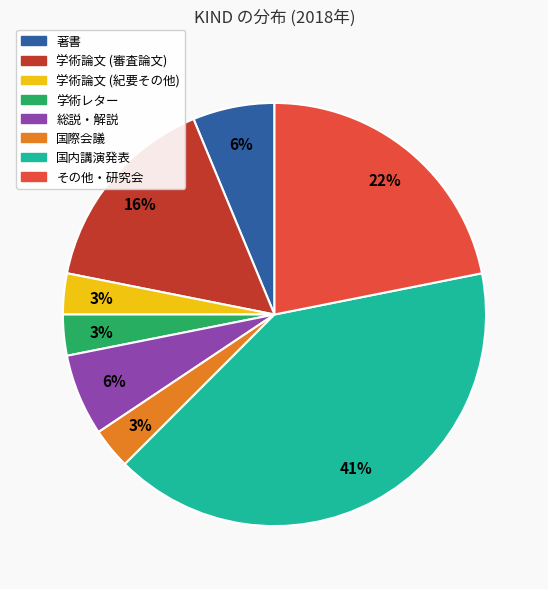

How many slices are in this pie chart?

8